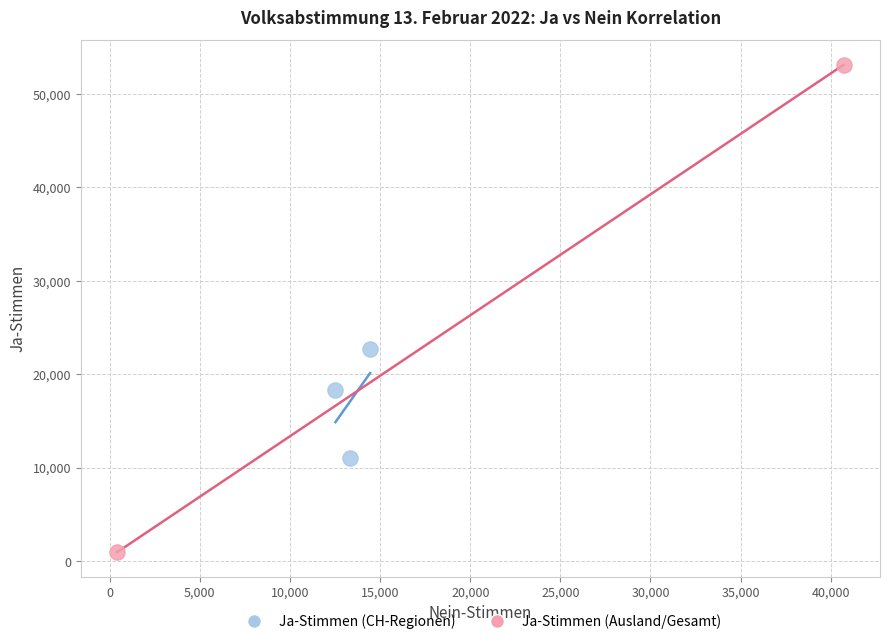

Which series contains the lowest Y value?

Ja-Stimmen (Ausland/Gesamt)